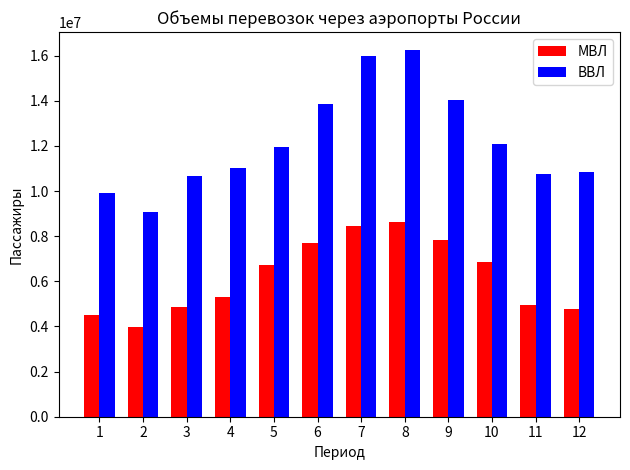

Which series has the widest spread of values?

ВВЛ